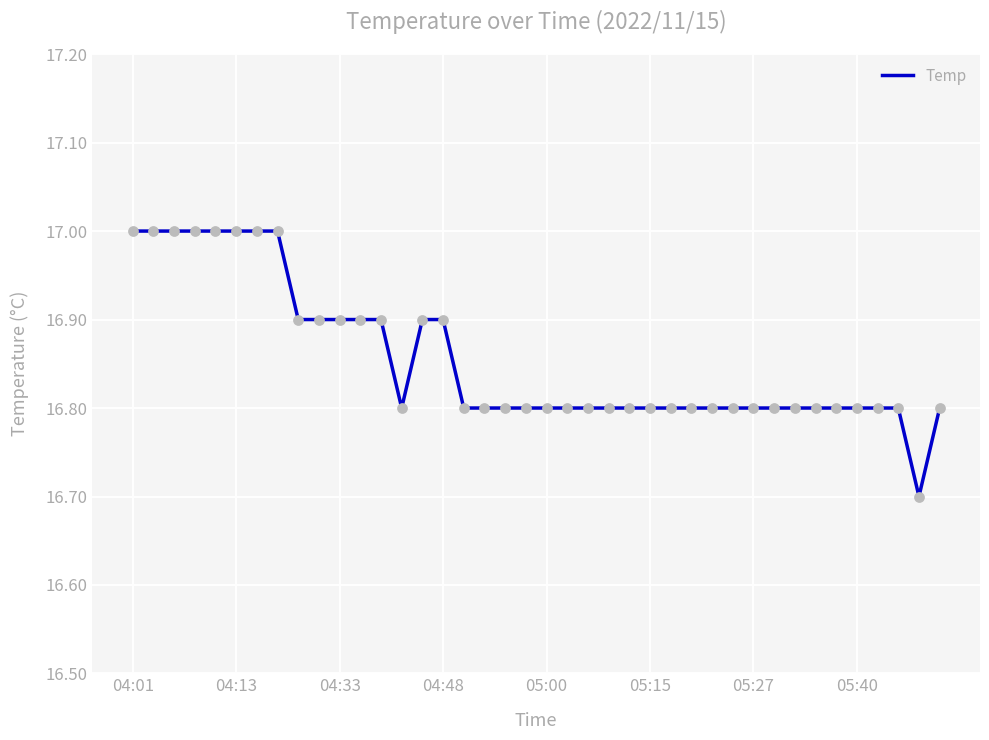

What is the smallest value displayed?

16.7